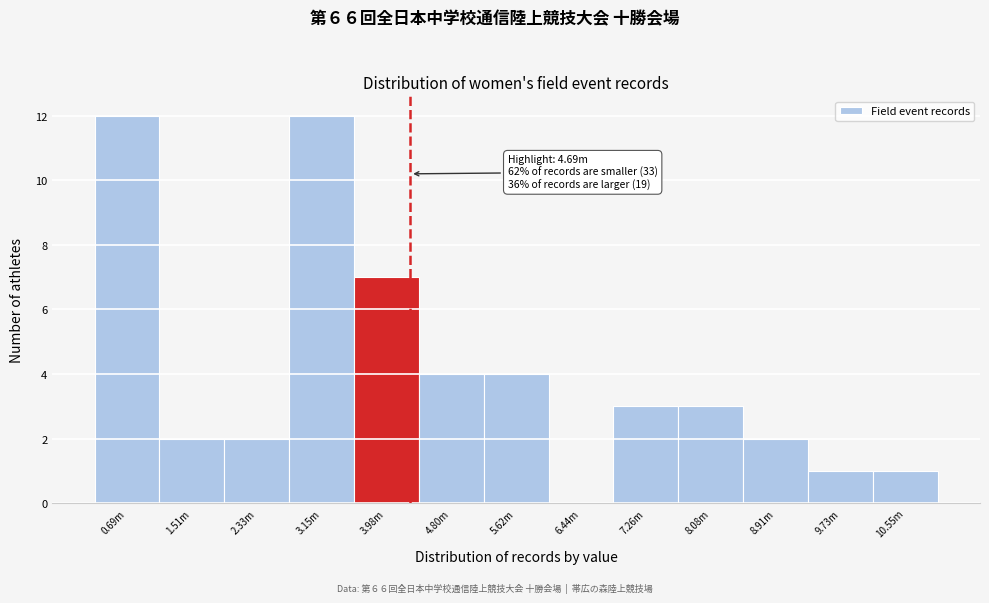

Reading right to left, list all the values displayed in this chart.

10.55m=1	9.73m=1	8.91m=2	8.08m=3	7.26m=3	6.44m=0	5.62m=4	4.80m=4	3.98m=7	3.15m=12	2.33m=2	1.51m=2	0.69m=12